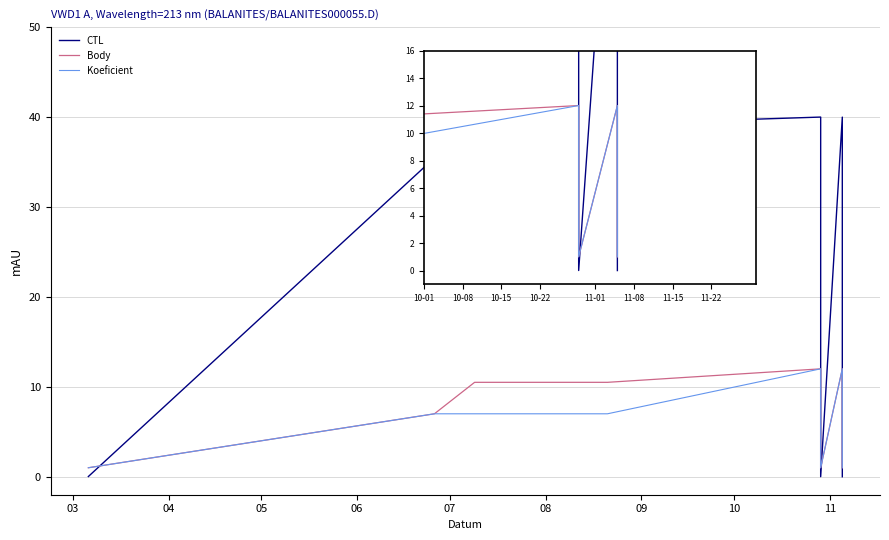

What is the difference between the second highest and minimum values in the Body series?

11.0